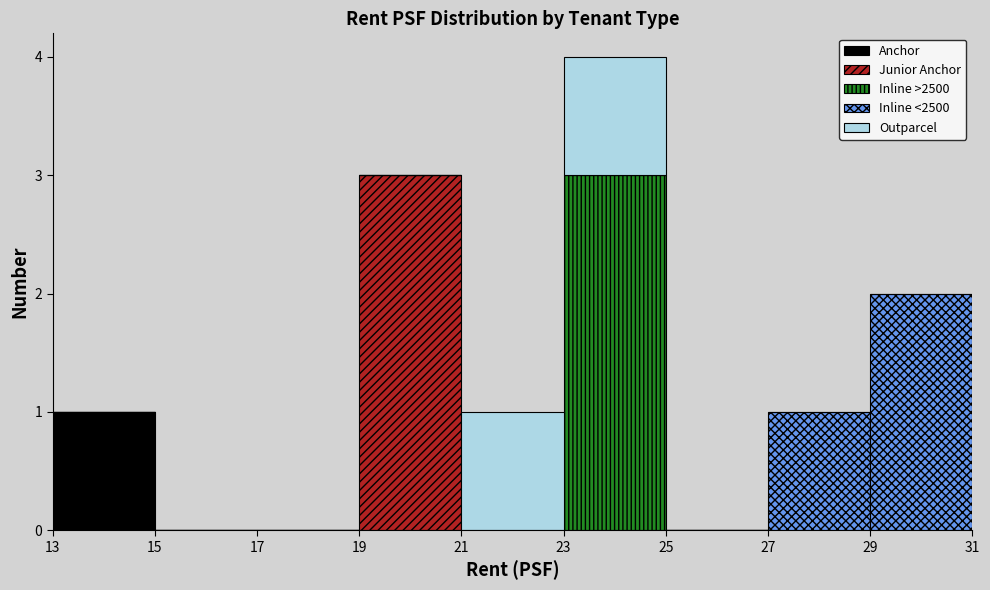

Reading left to right, list every stacked bar in this chart as the range it spans on the x-axis followed by its total height. The values are not printed on the chart, so give them approximately, as read against the axis.

13 to 15: 1
15 to 17: 0
17 to 19: 0
19 to 21: 3
21 to 23: 1
23 to 25: 4
25 to 27: 0
27 to 29: 1
29 to 31: 2